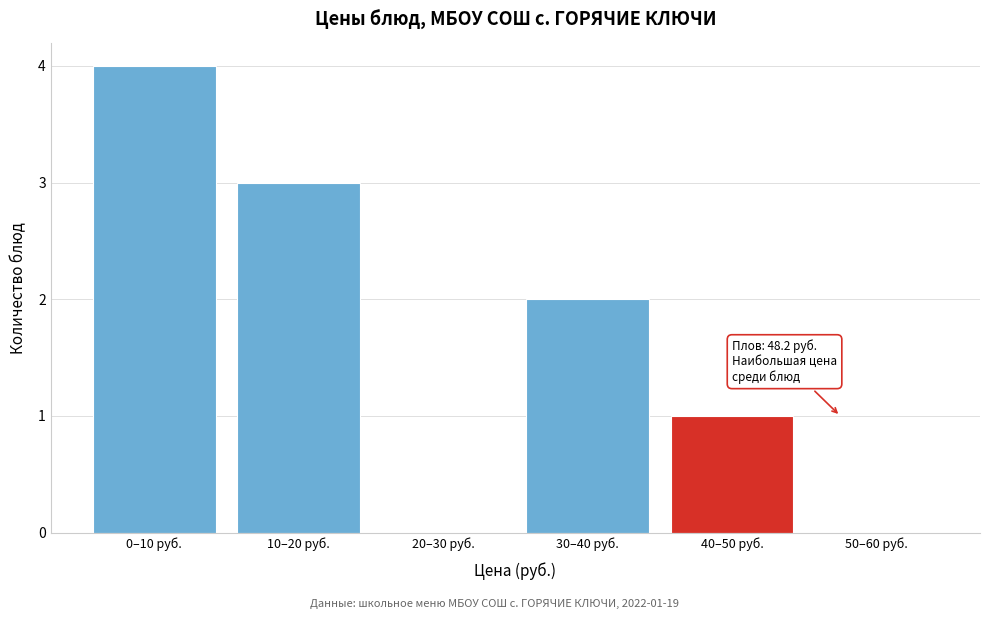

Reading left to right, list all the values displayed in this chart.

0–10 руб.=4	10–20 руб.=3	20–30 руб.=0	30–40 руб.=2	40–50 руб.=1	50–60 руб.=0